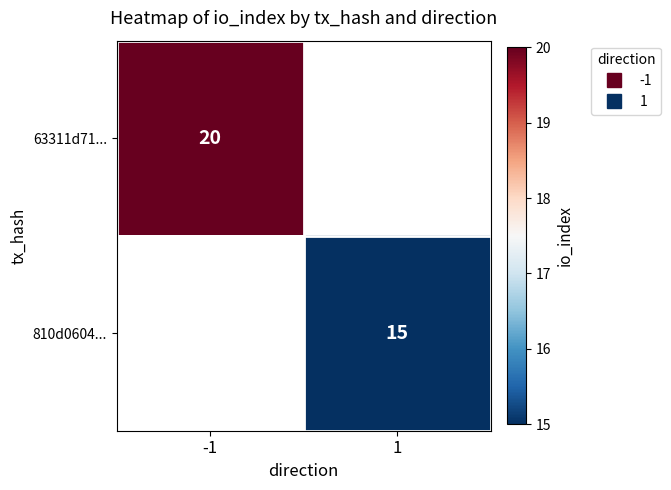

Rank the series by their maximum value, from highest to lowest.

63311d71..., 810d0604...